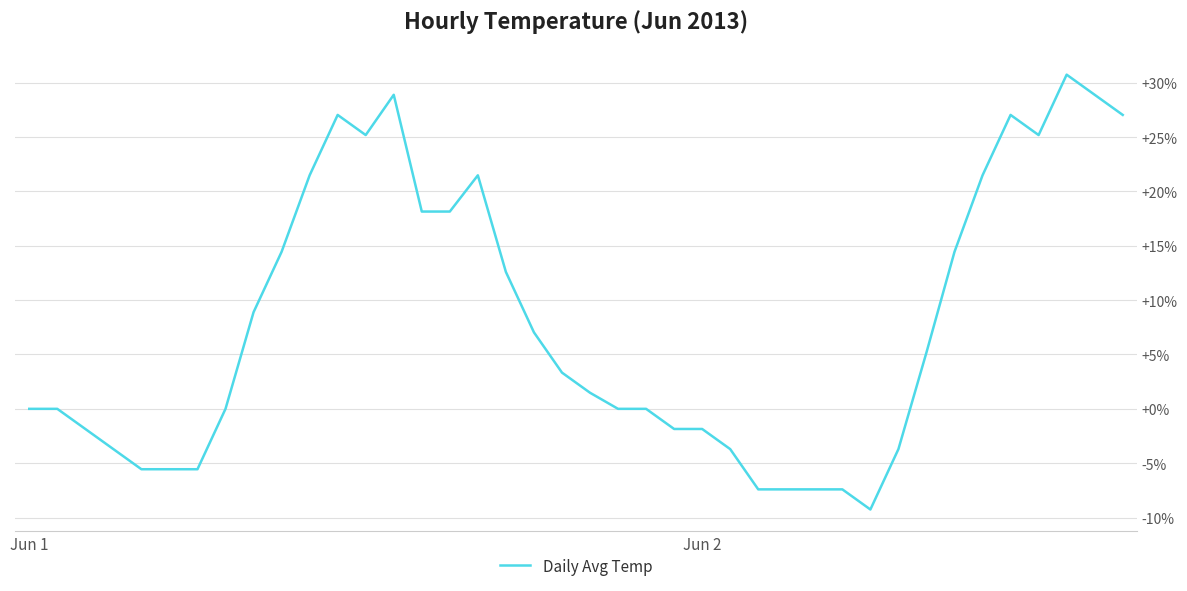

What is the minimum value shown in the chart?

-9.3